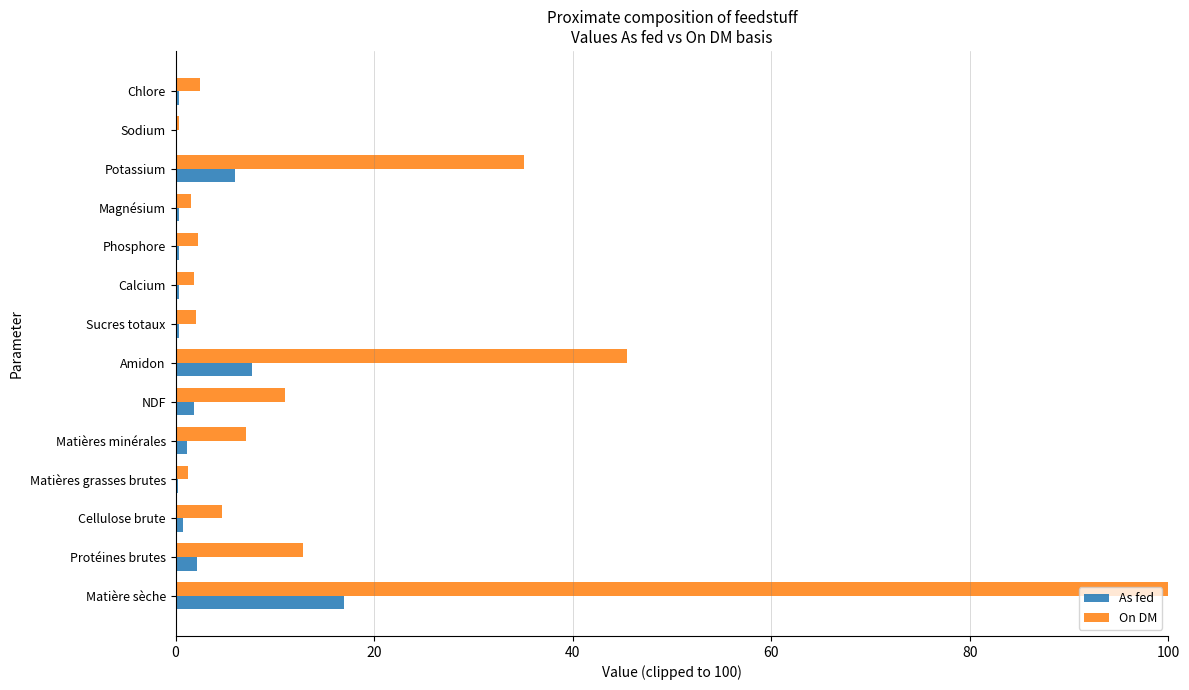

What is the total value across all series at Potassium?

41.1